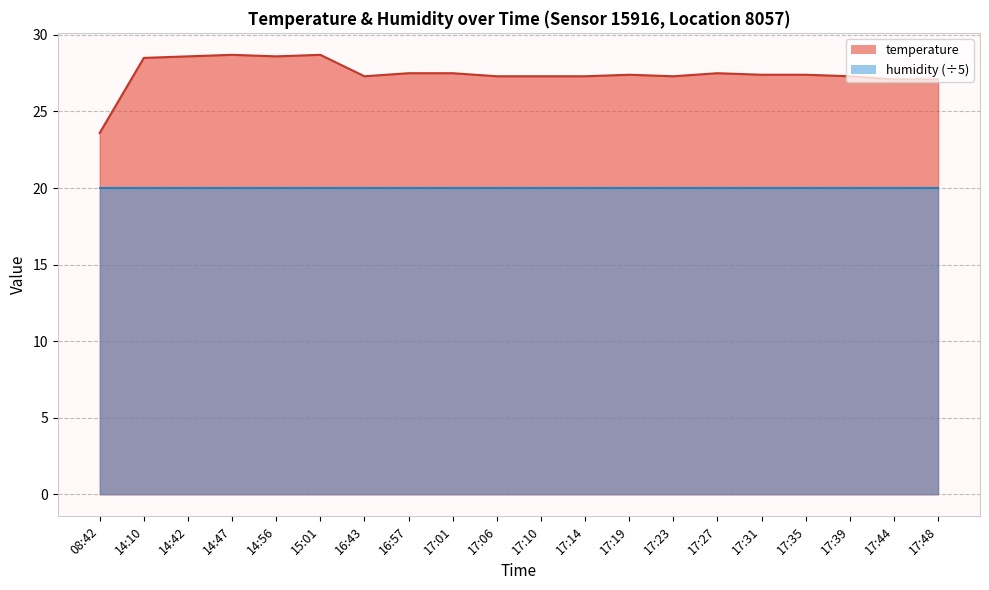

How many data points are above 27?

19